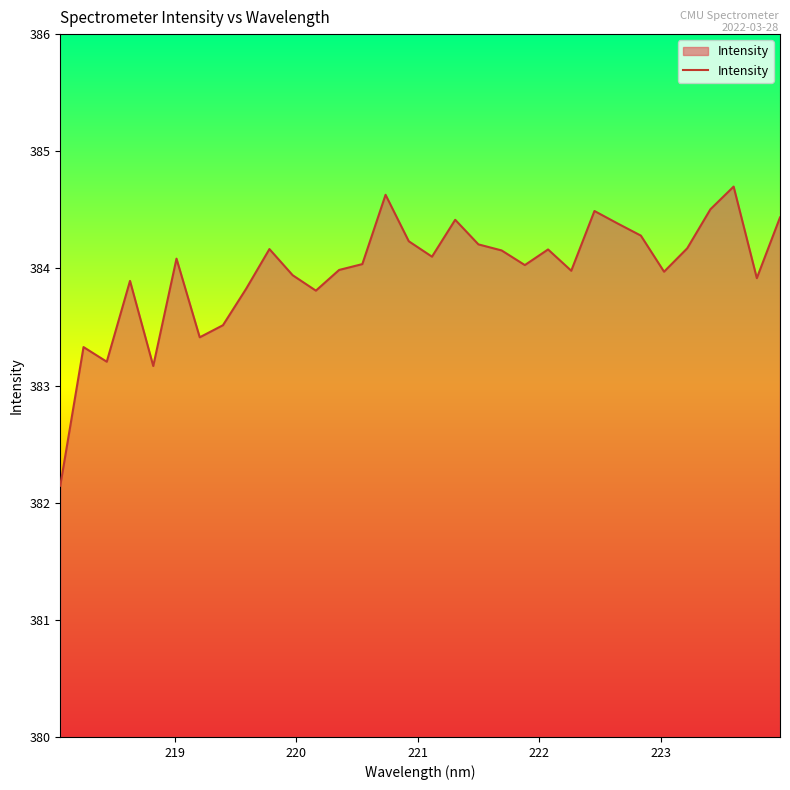

What is the difference between the maximum and minimum values?

2.6